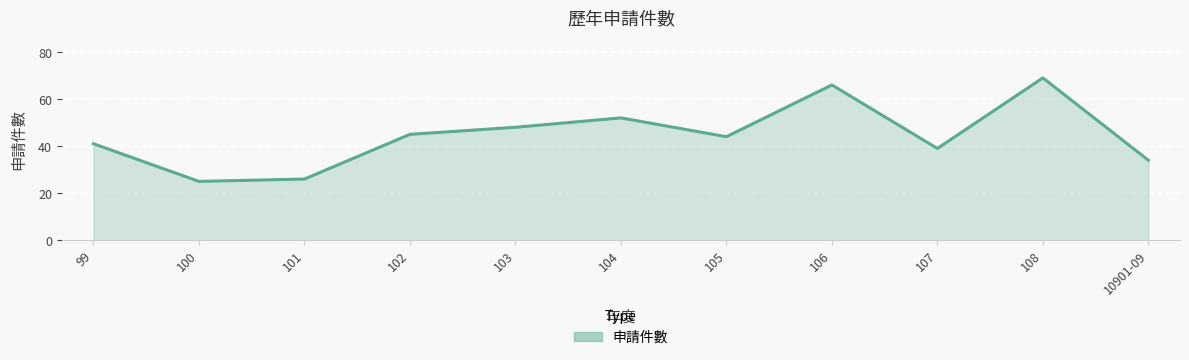

Which label corresponds to the smallest value in the chart?

100